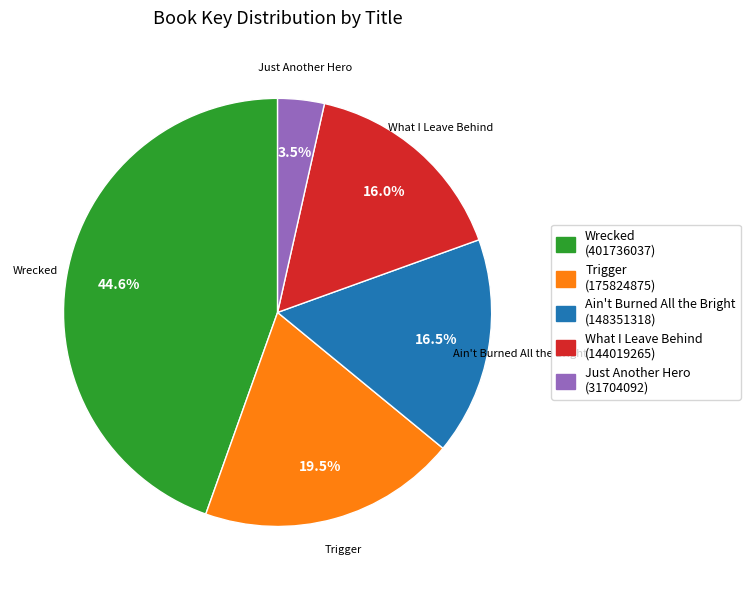

To the nearest percent, what is the difference between the largest and smallest slice percentages?

41%